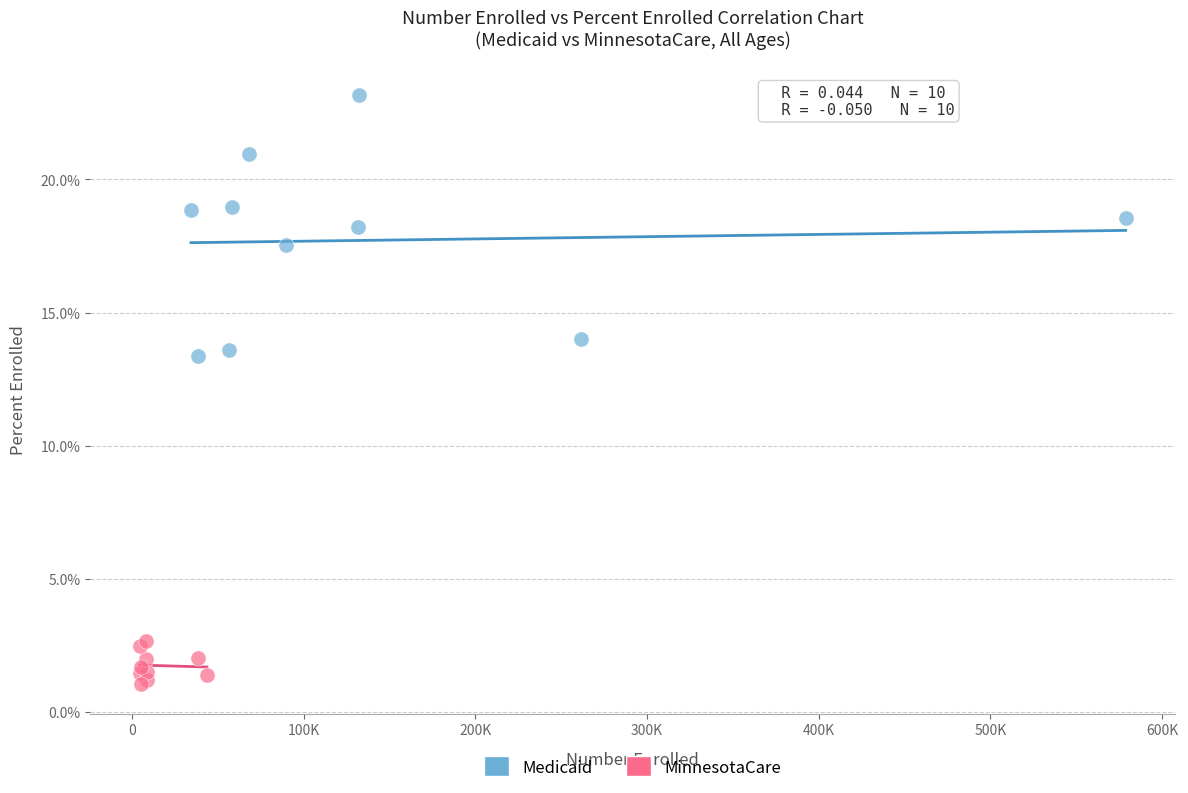

What are all the series names shown in the legend?

Medicaid, MinnesotaCare